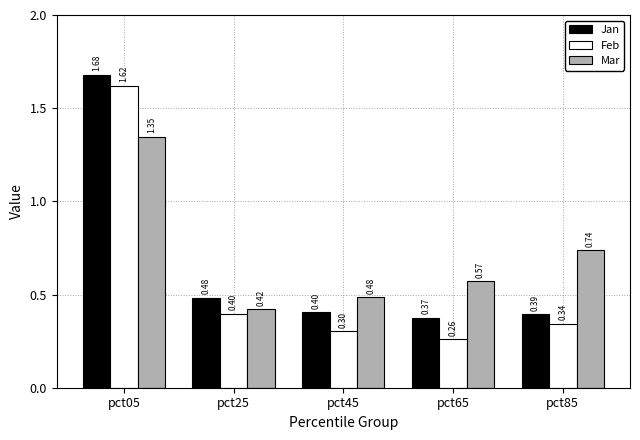

List the labels in order of Jan value, smallest first.

pct65, pct85, pct45, pct25, pct05